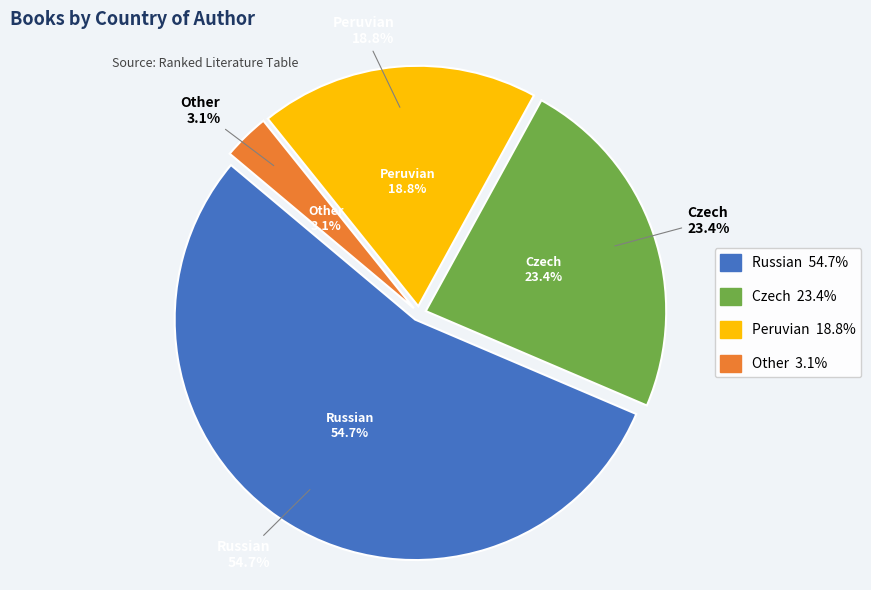

Between Czech and Other, which is larger?

Czech